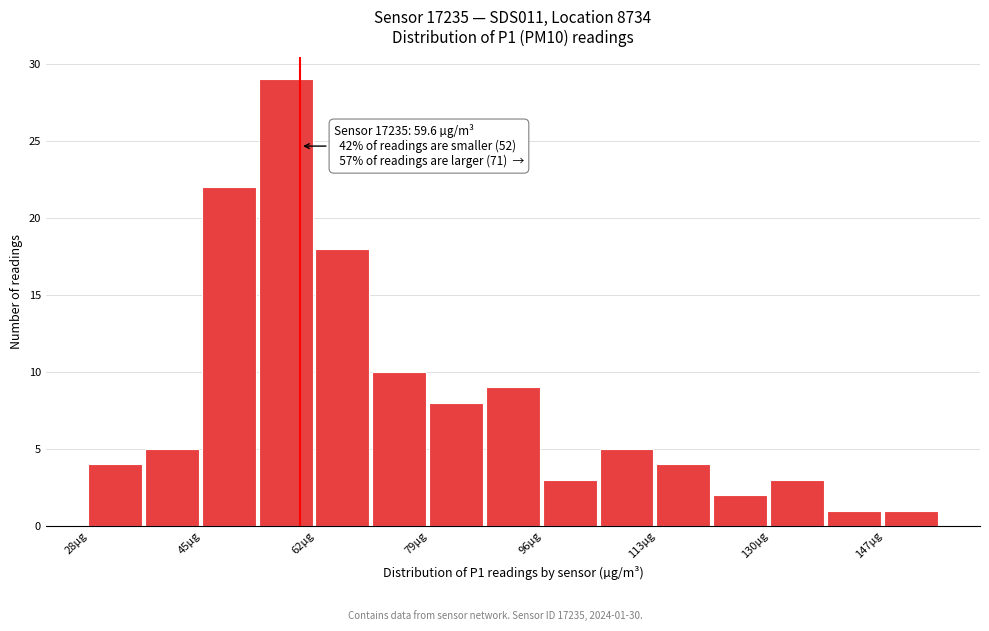

Over which range of the x-axis is the bar tallest?

54 to 62